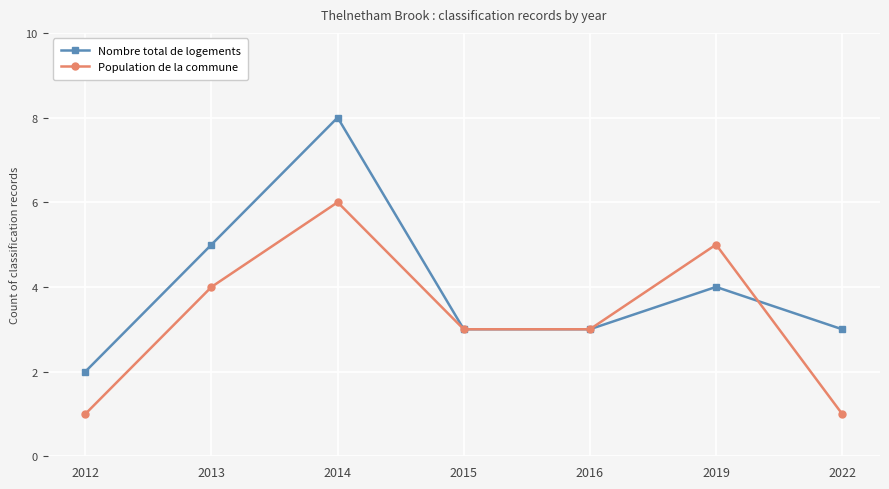

What are all the series names shown in the legend?

Nombre total de logements, Population de la commune